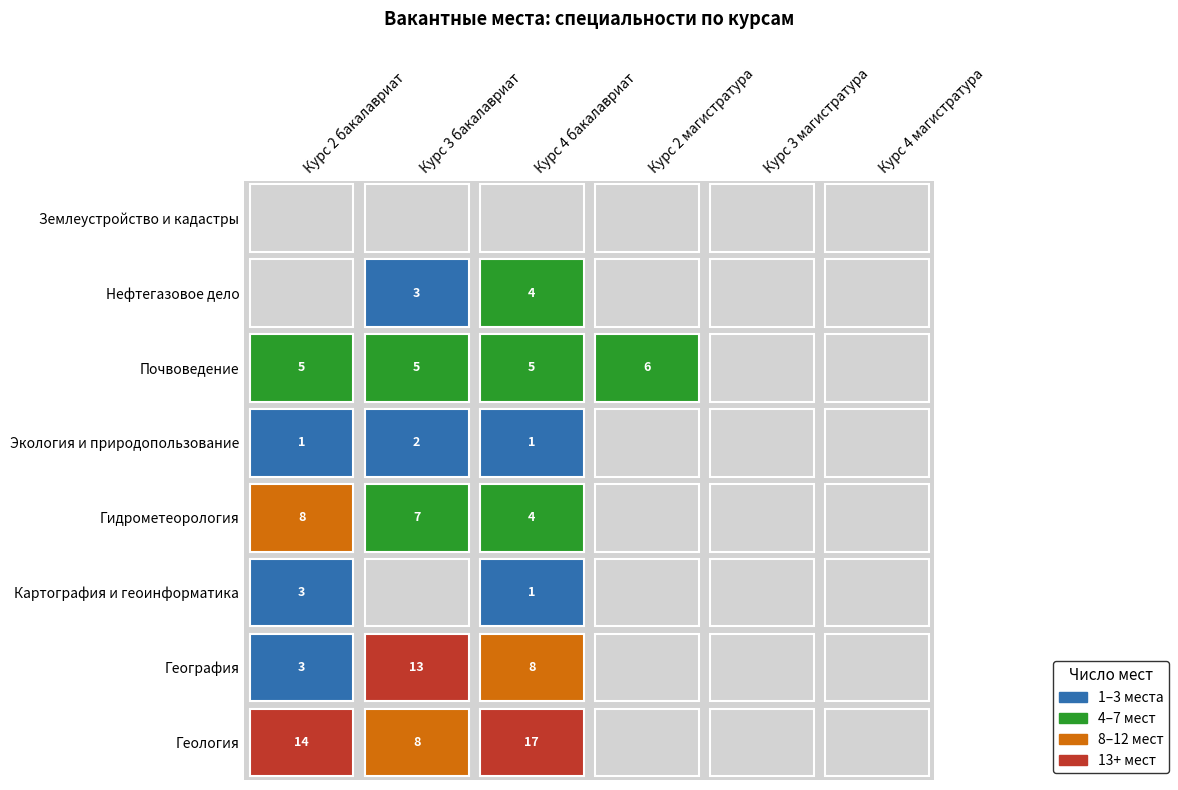

What is the maximum value for География?

13